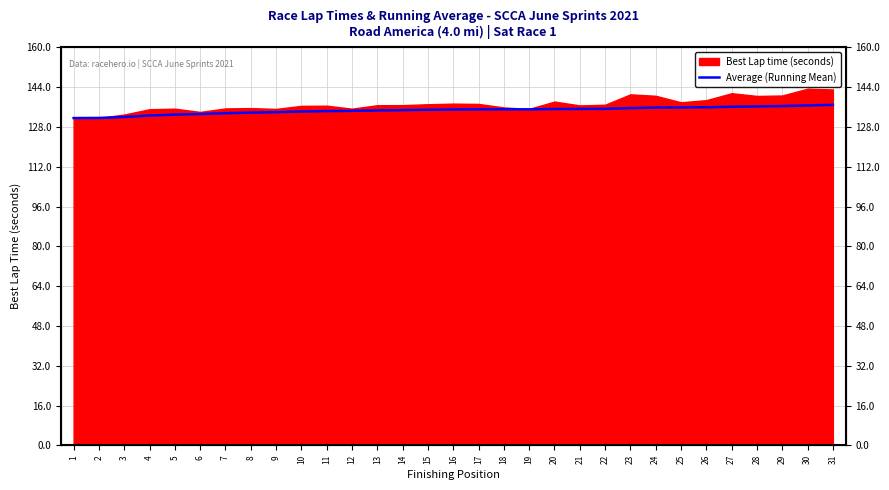

Which category has the highest value across all series?

31